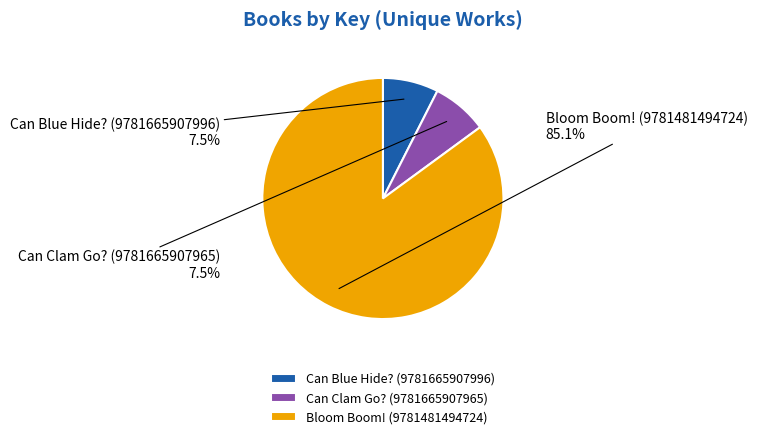

Which has a higher value, Bloom Boom! (9781481494724) or Can Clam Go? (9781665907965)?

Bloom Boom! (9781481494724)